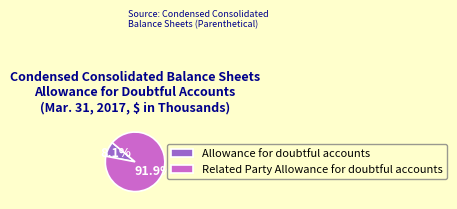

Does Related Party Allowance for doubtful accounts account for over 50% of the chart?

Yes